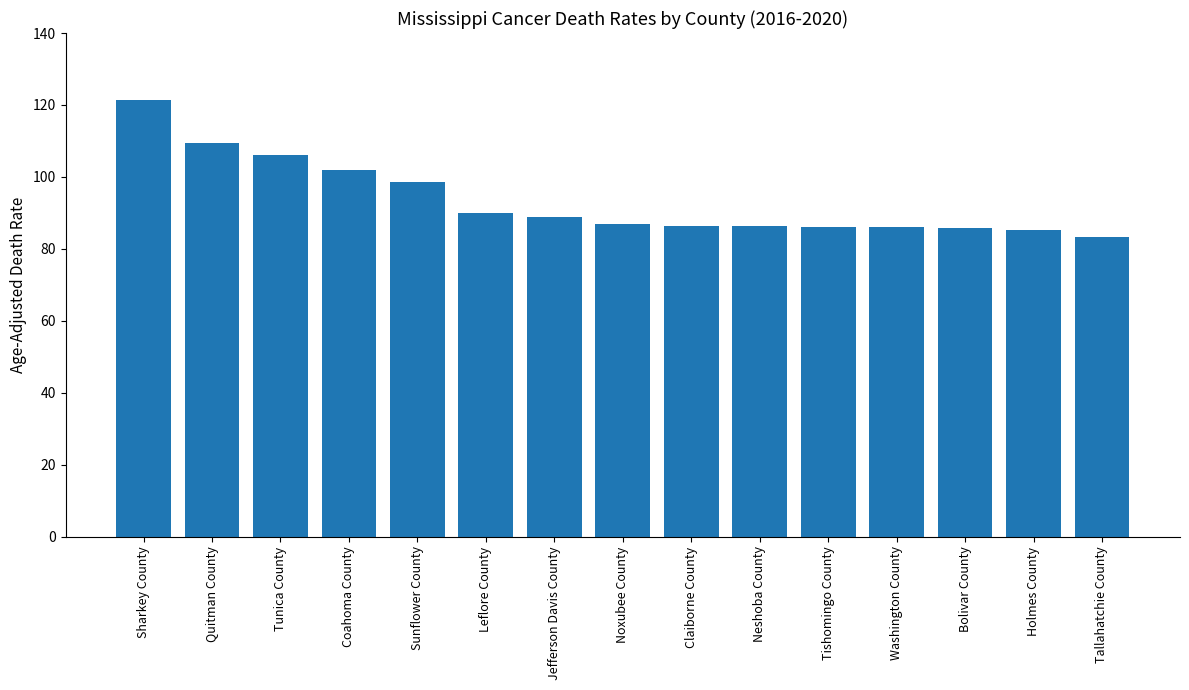

What is the label of the 1st bar from the left?

Sharkey County